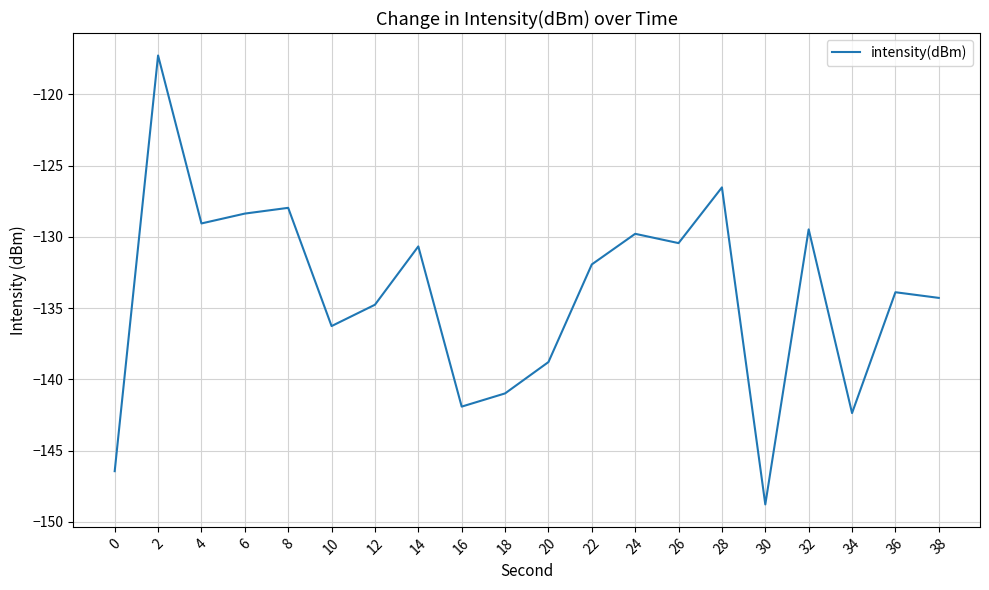

True or false: the data has more than 0 interior local peaks.

True